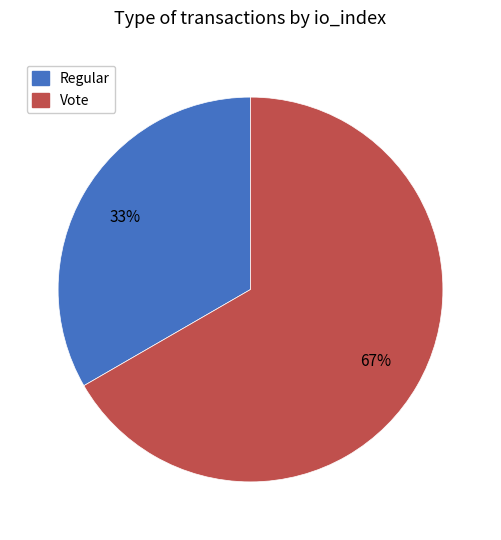

Which category has the biggest portion of the pie?

Vote